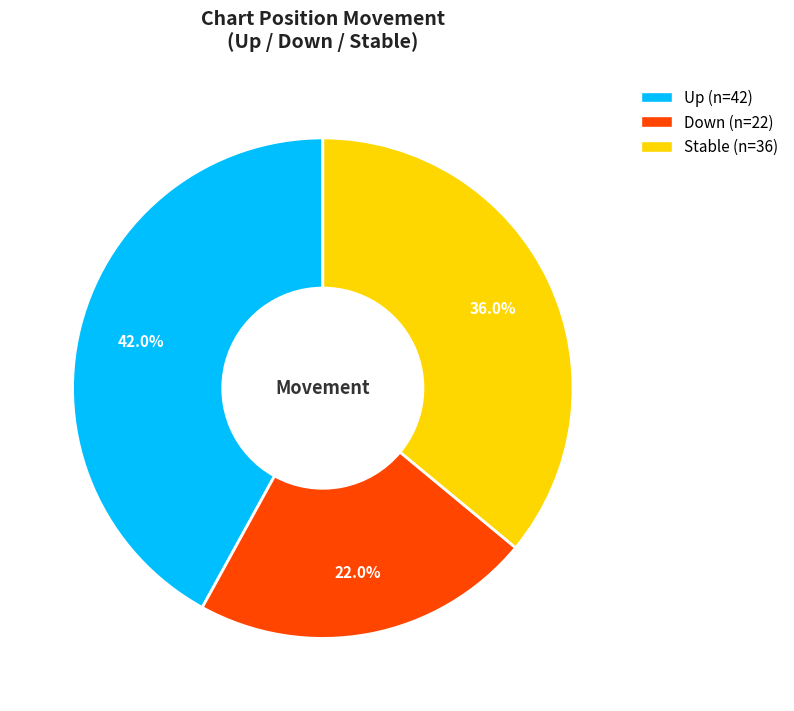

How many slices are in this pie chart?

3